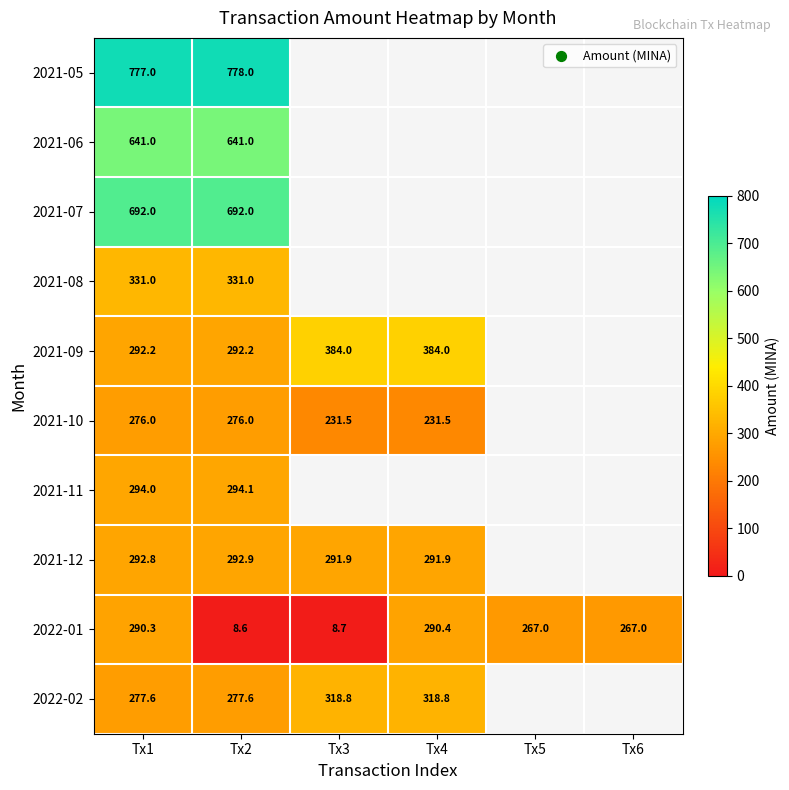

What is the difference between the maximum and minimum values in the 2022-02 series?

41.3